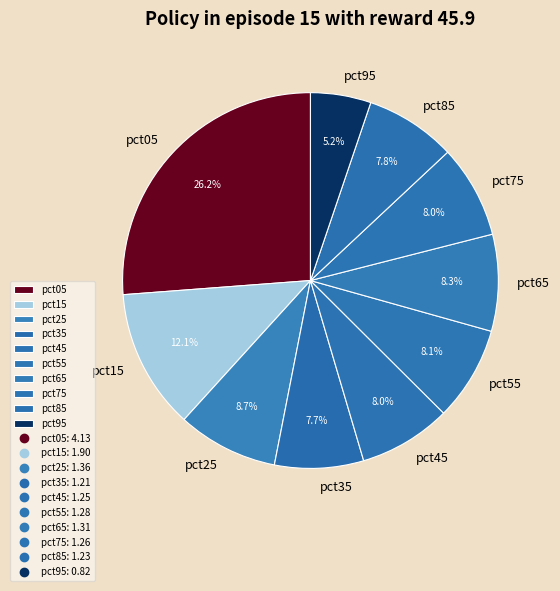

To the nearest percent, what is the difference between the largest and smallest slice percentages?

21%